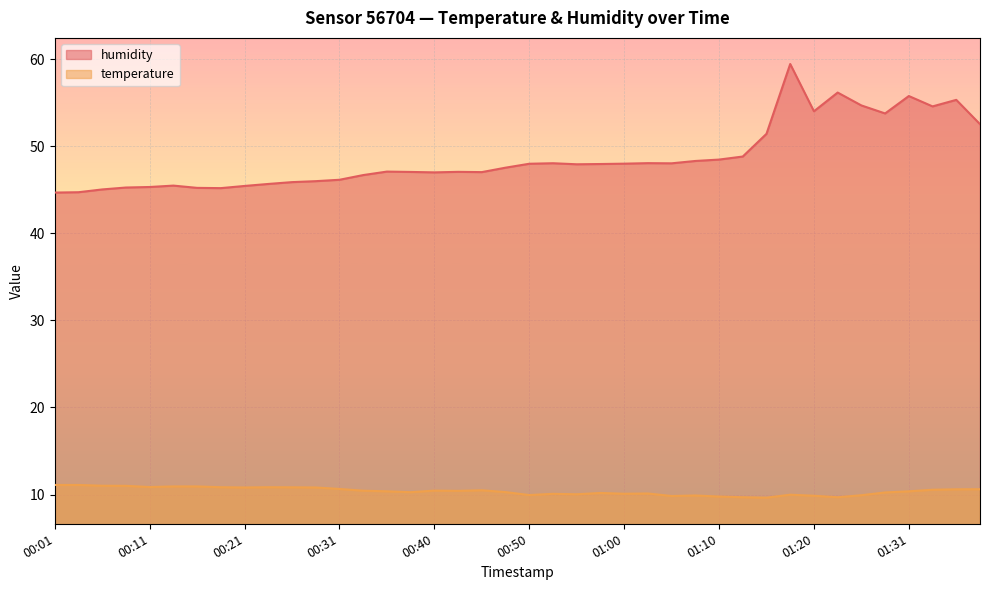

Which has a higher value, 01:13 or 01:39?

01:39